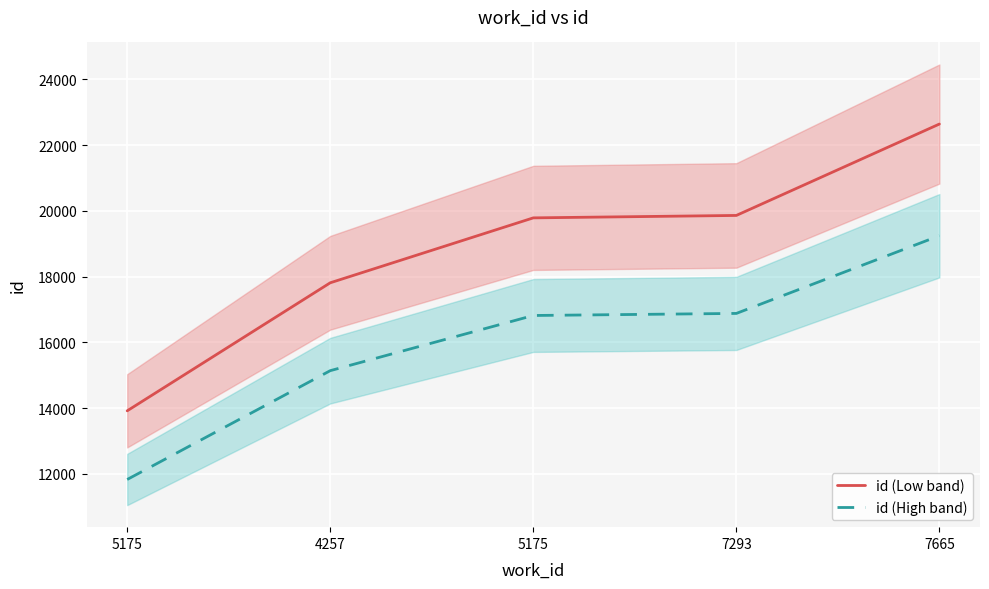

Rank the categories by id (Low band) value from highest to lowest.

7665, 7293, 5175, 4257, 5175